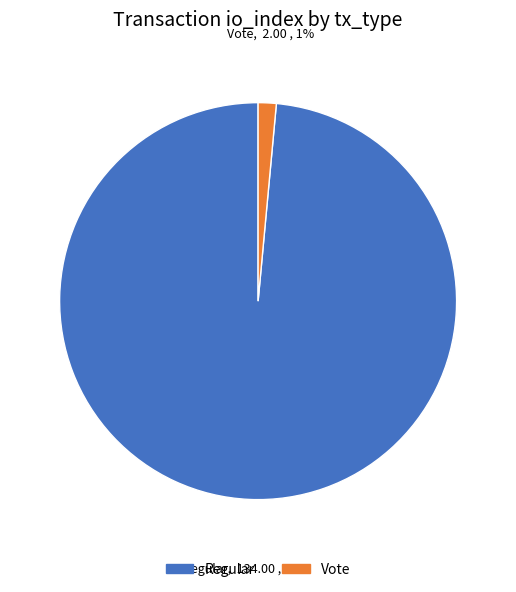

To the nearest percent, what is the average slice percentage?

50%